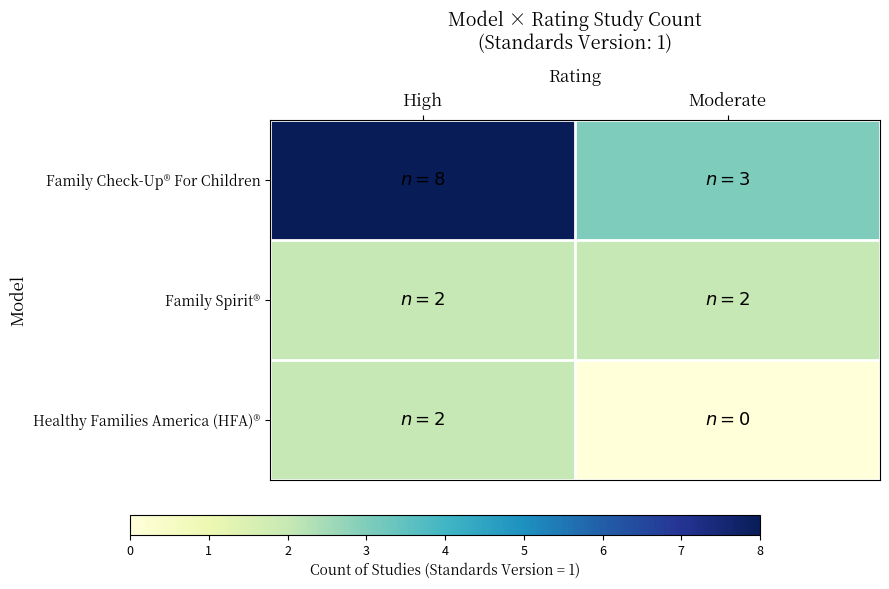

At how many categories does at least one series exceed 5?

1